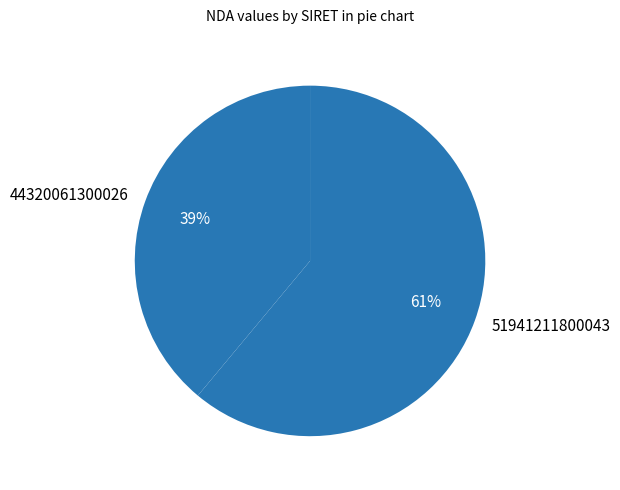

Do 51941211800043 and 44320061300026 together represent more than half of the pie?

Yes